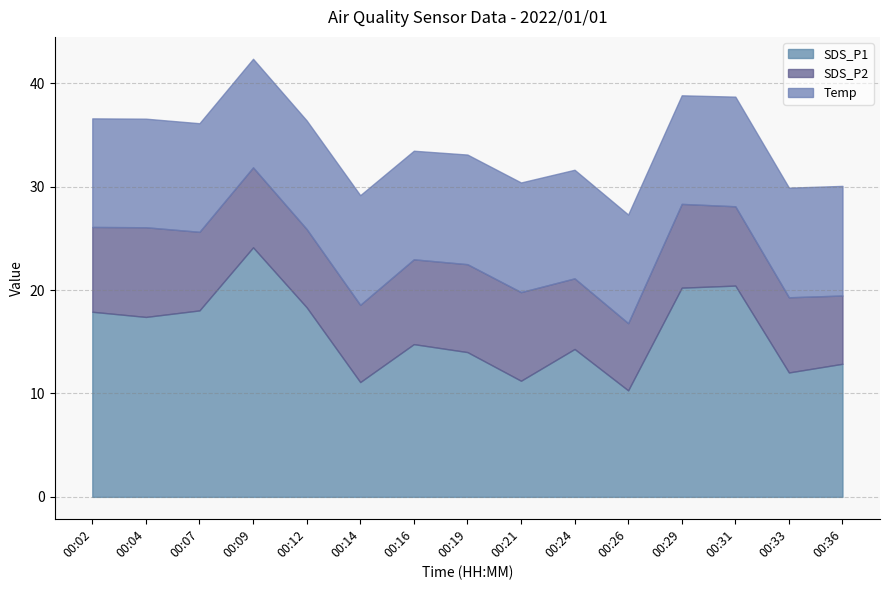

At which category is the sum across all series the highest?

00:09